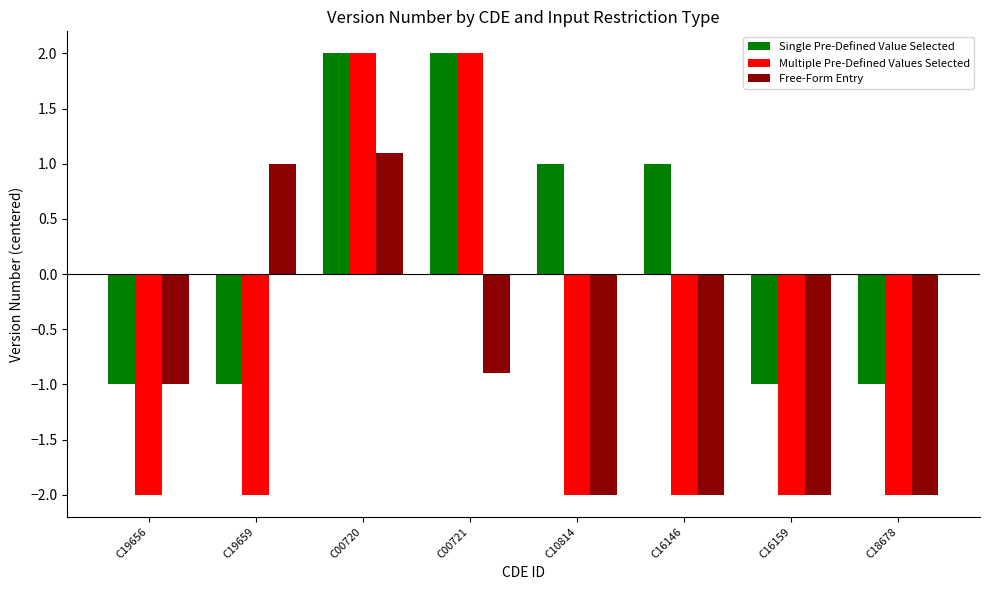

How many groups of bars are there?

8